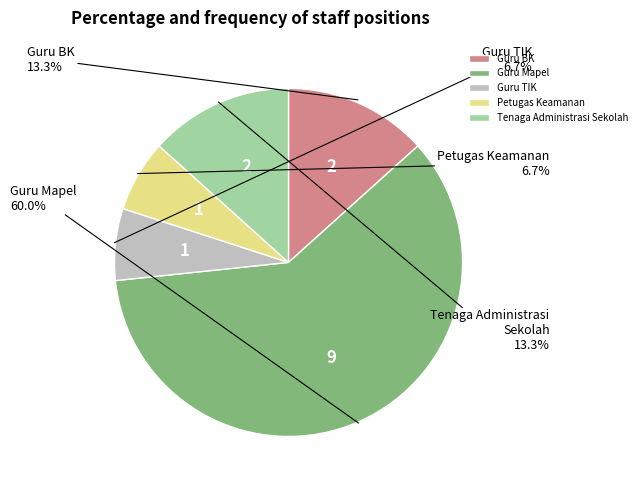

What is the majority slice?

Guru Mapel